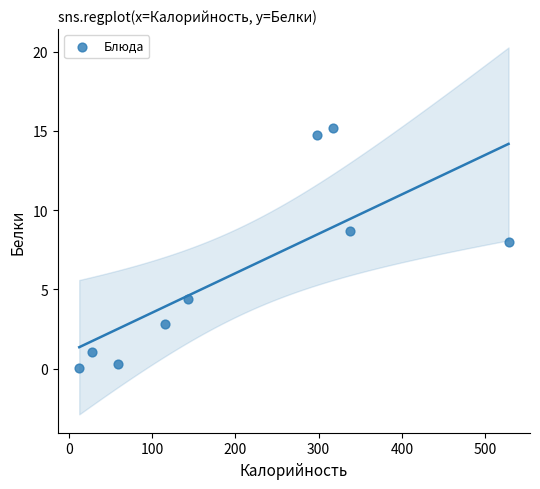

What is the range of Y values (max minus min)?

15.1